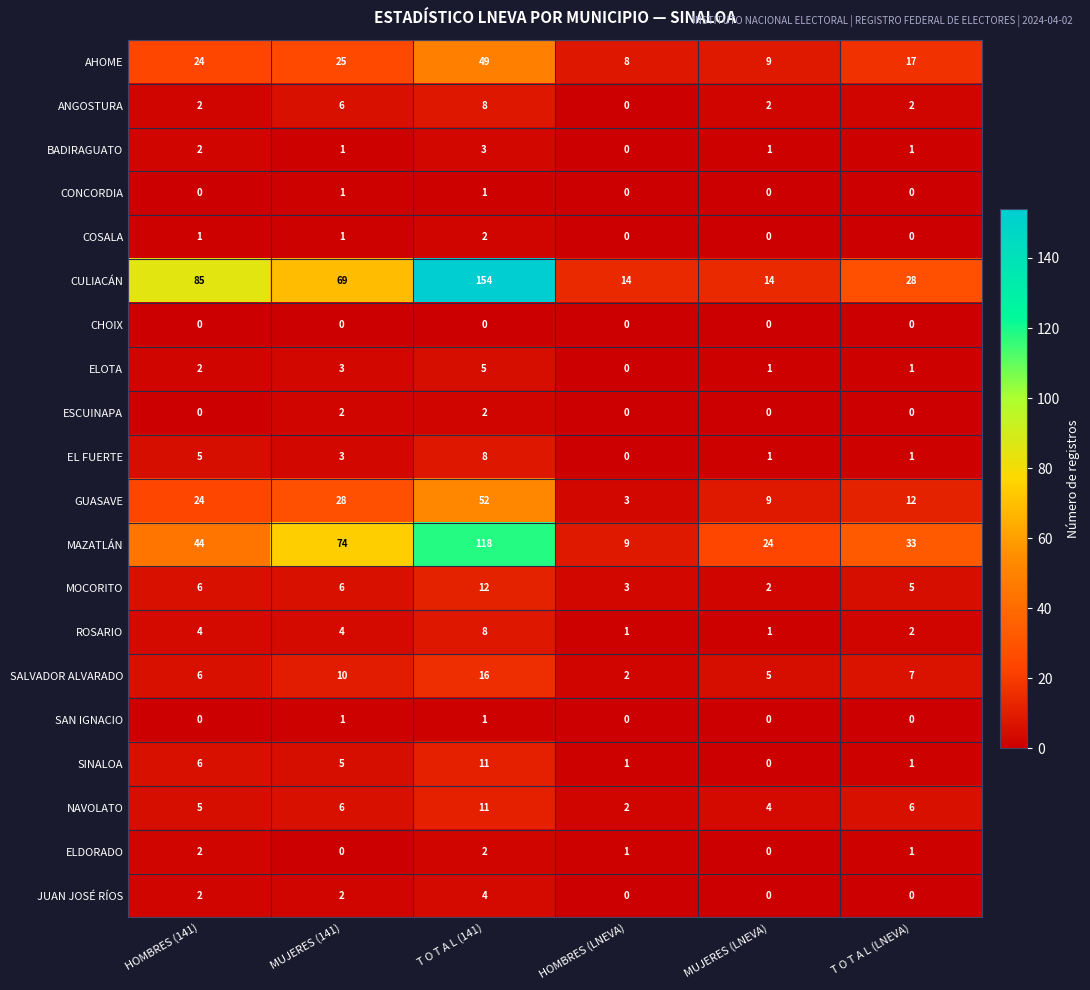

Is it true that SAN IGNACIO equals 0 at HOMBRES (LNEVA)?

True